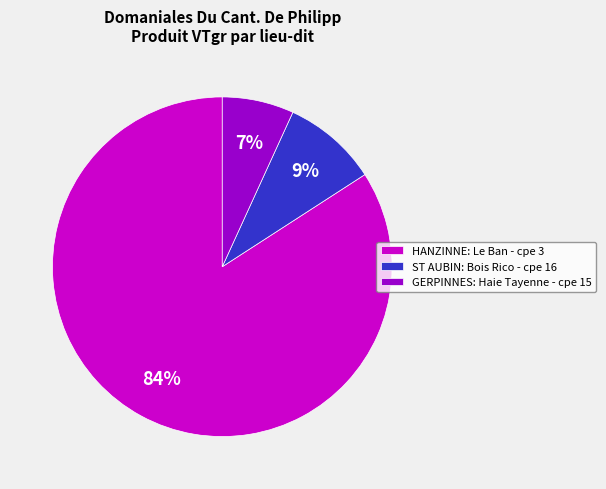

To the nearest percent, what is the difference between the ST AUBIN: Bois Rico - cpe 16 and HANZINNE: Le Ban - cpe 3 slice percentages?

75%